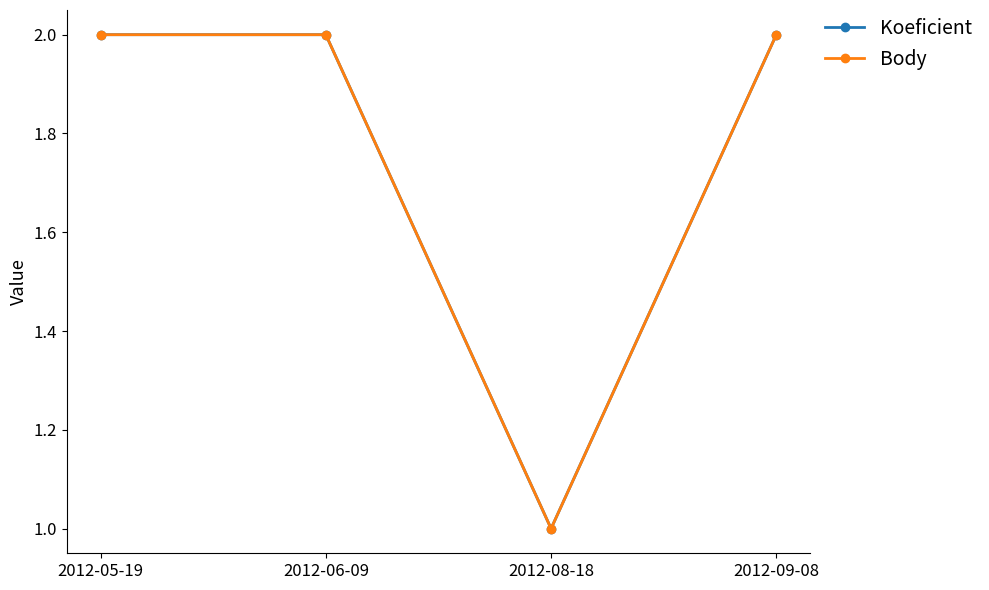

What is the total value across all series at 2012-09-08?

4